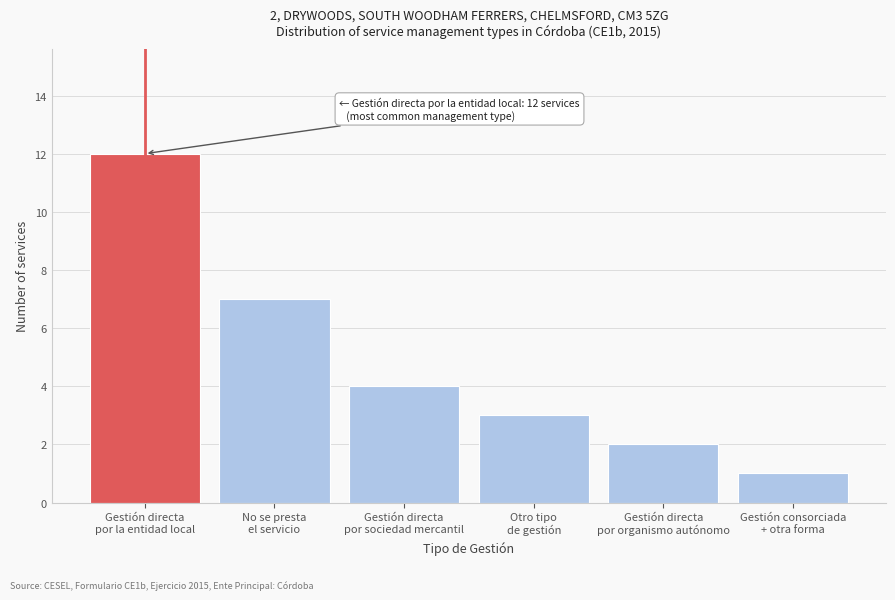

Reading left to right, extract all data points from this chart.

12	7	4	3	2	1